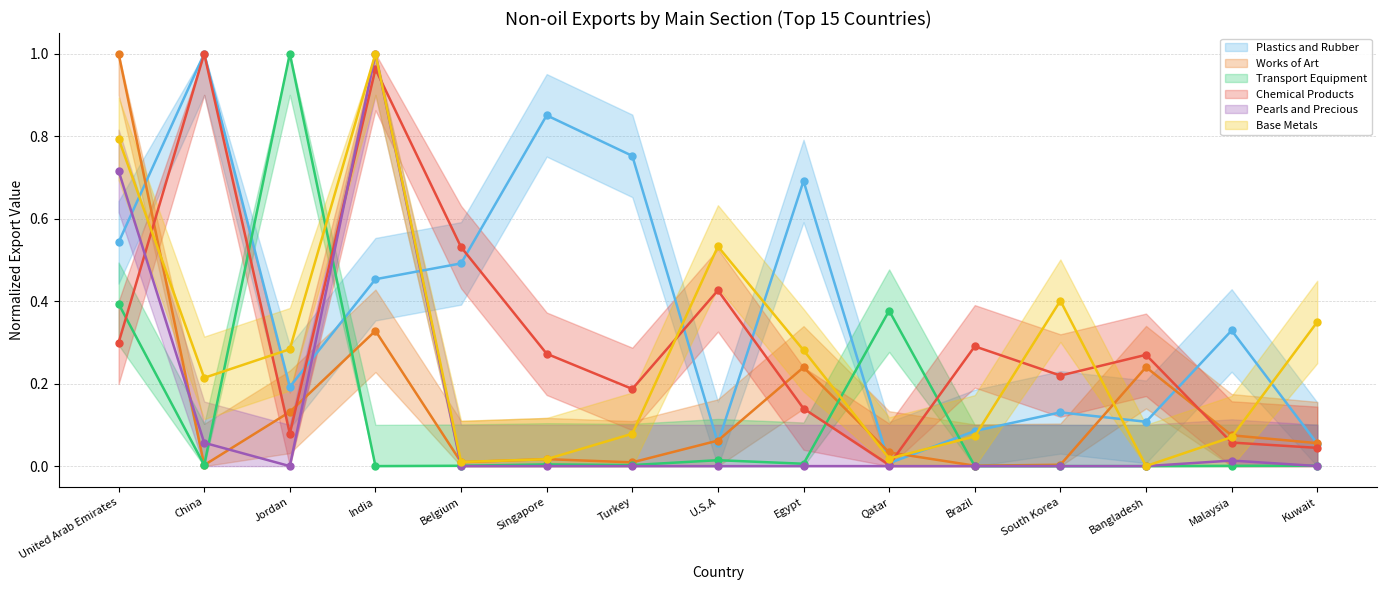

How many times do Plastics and Rubber and Pearls and Precious cross each other?

3